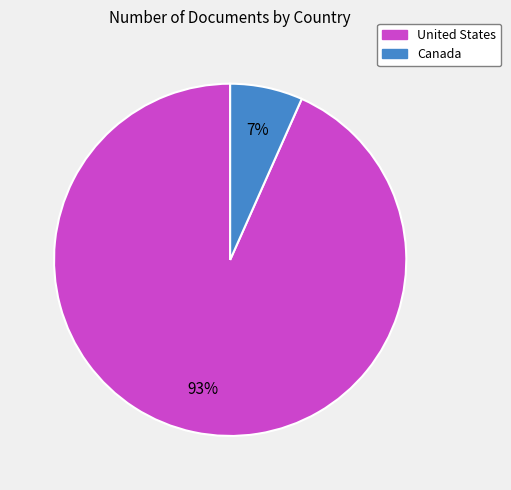

What is the majority slice?

United States